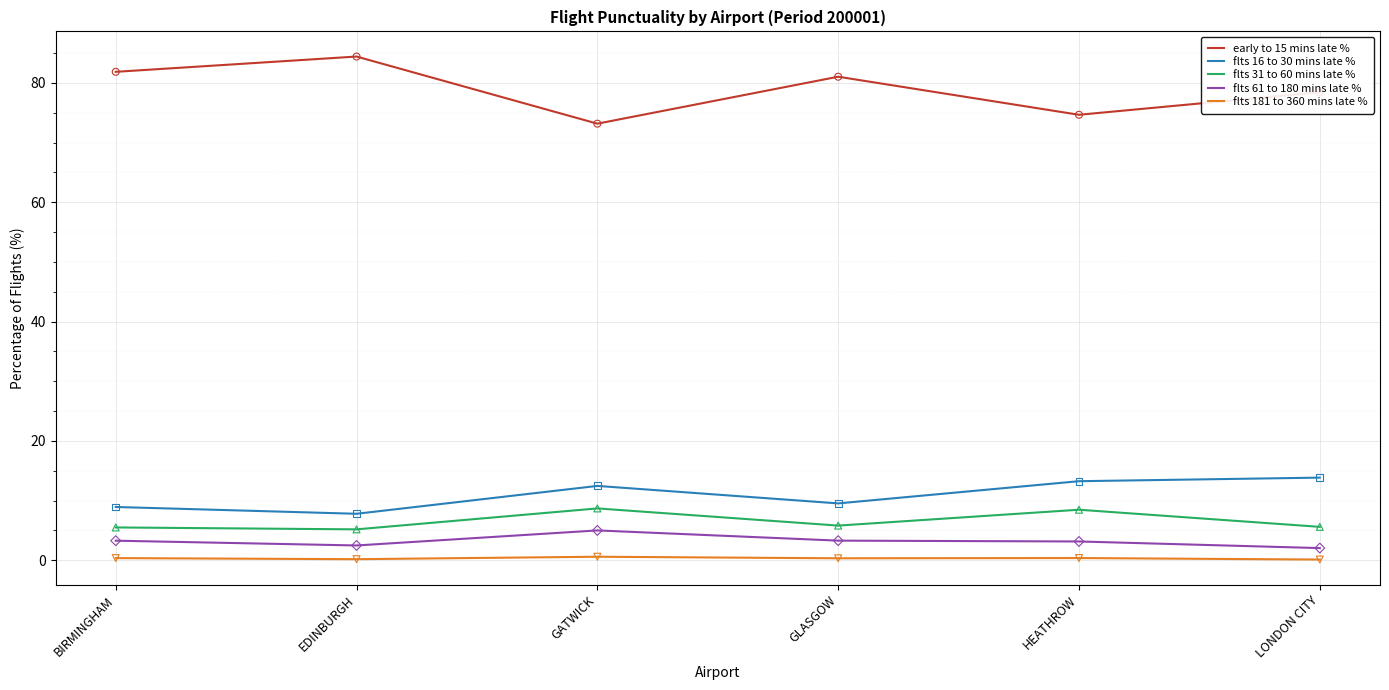

True or false: flts 61 to 180 mins late % and flts 16 to 30 mins late % cross at least once.

False